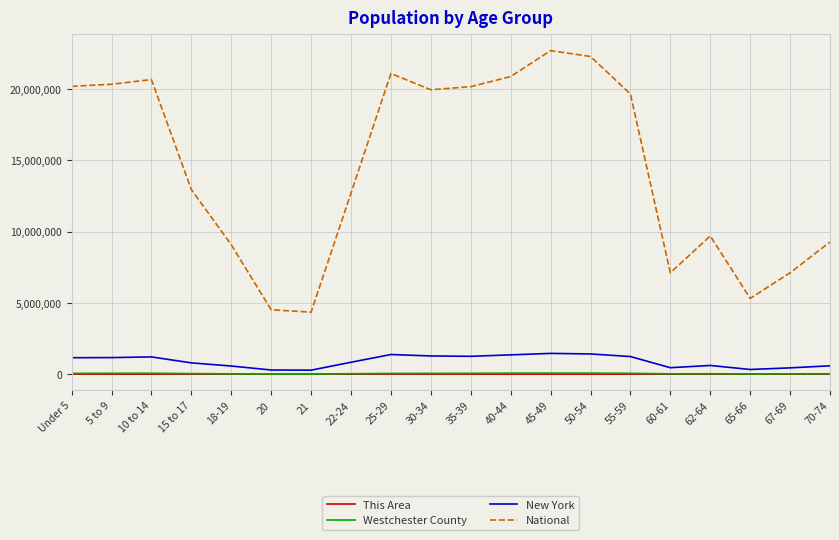

What is the greatest value displayed?

22708591